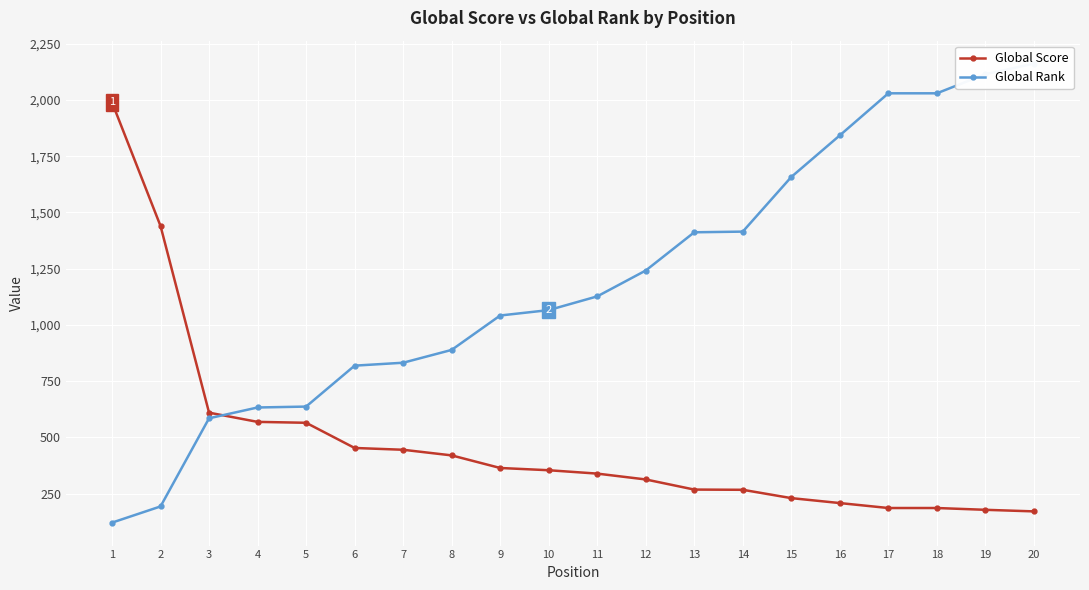

What is the total value across all series at 19?

2293